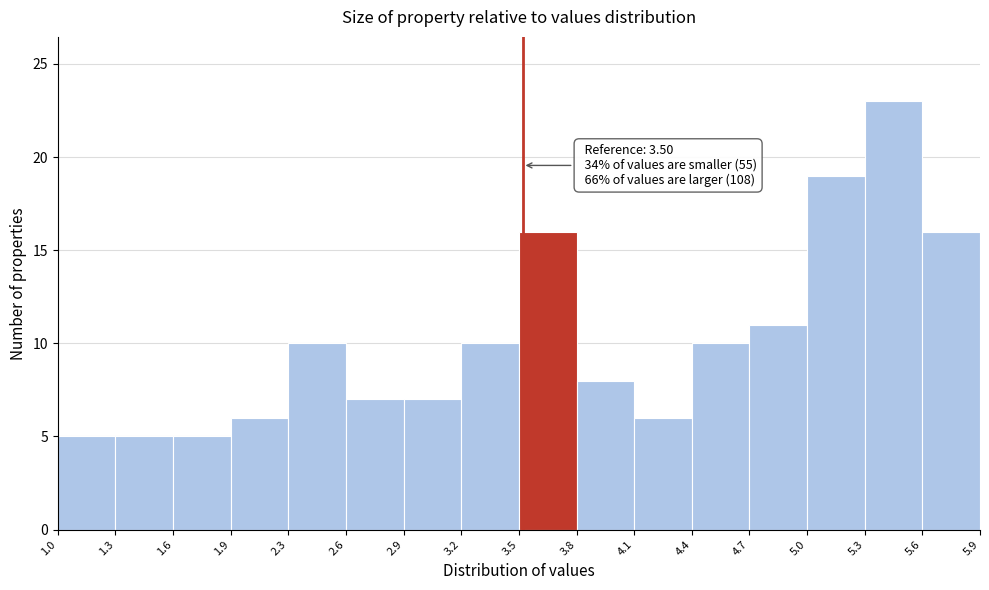

Over which range of the x-axis is the bar tallest?

5.3 to 5.6